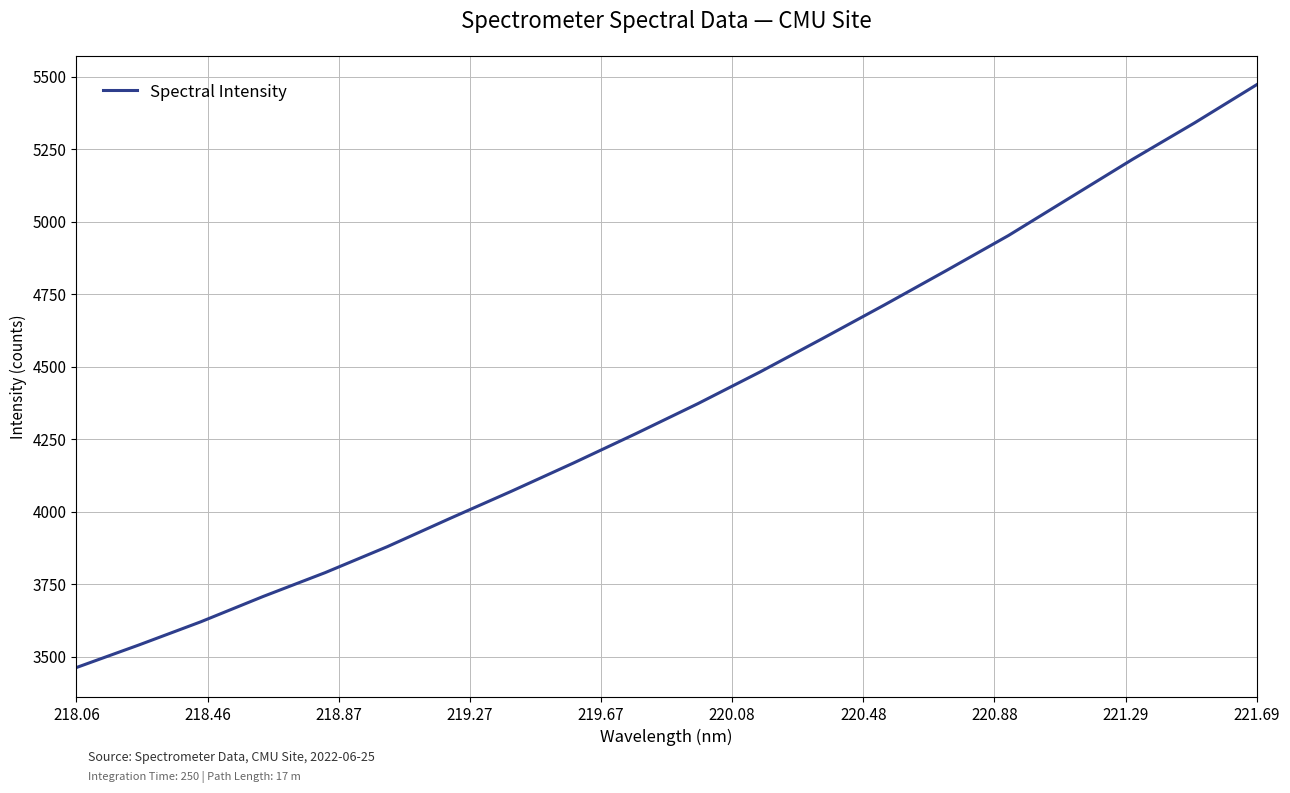

True or false: the data has more than 0 interior local peaks.

False